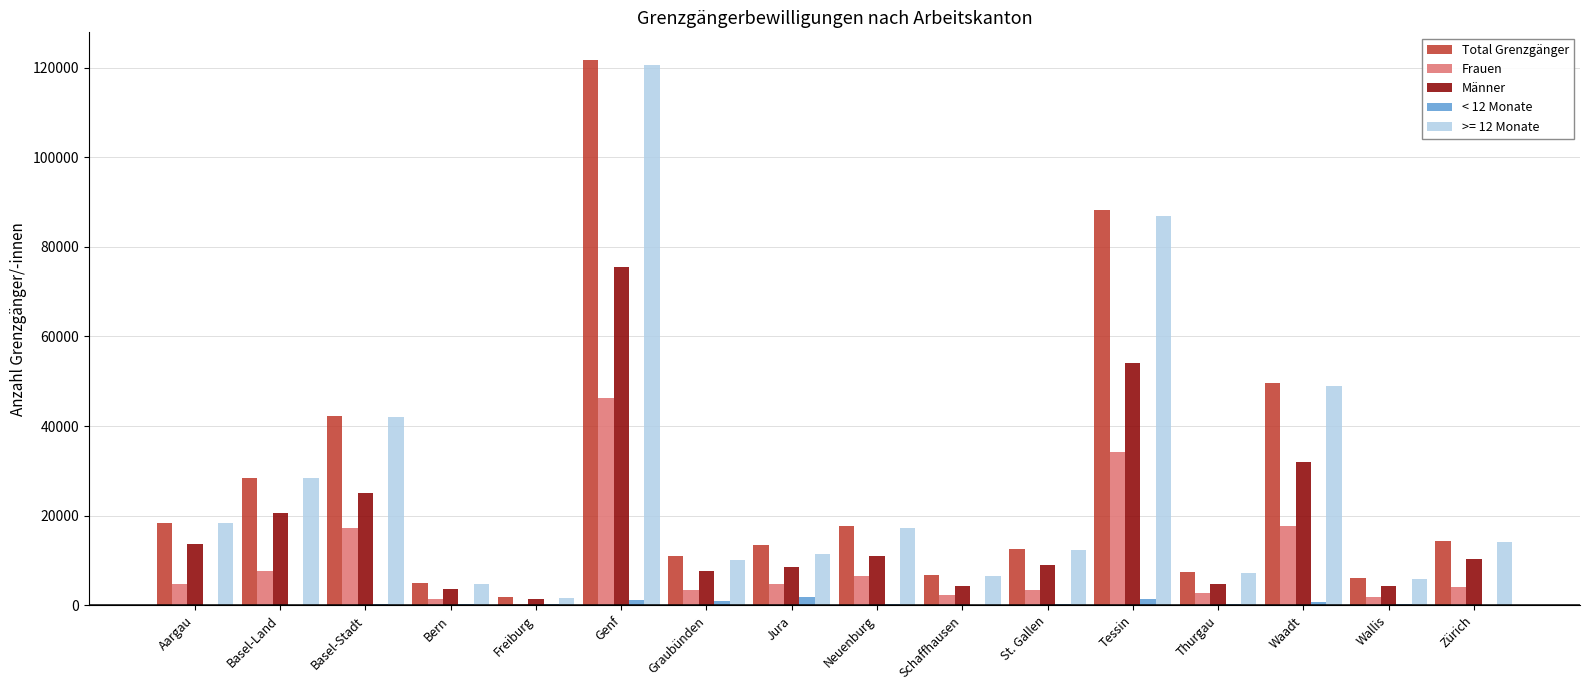

Does the chart contain stacked bars?

No